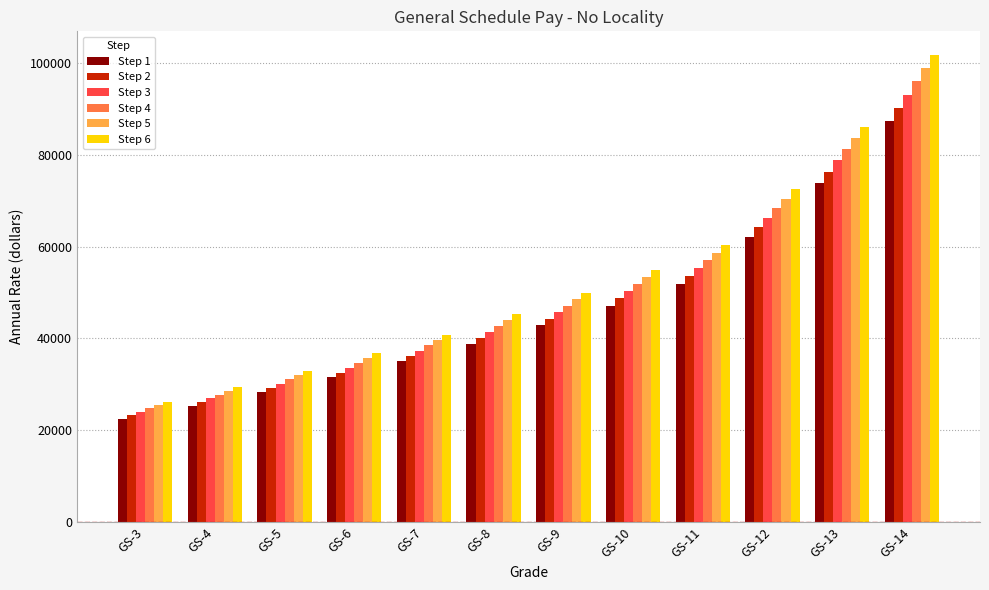

How many groups of bars are there?

12